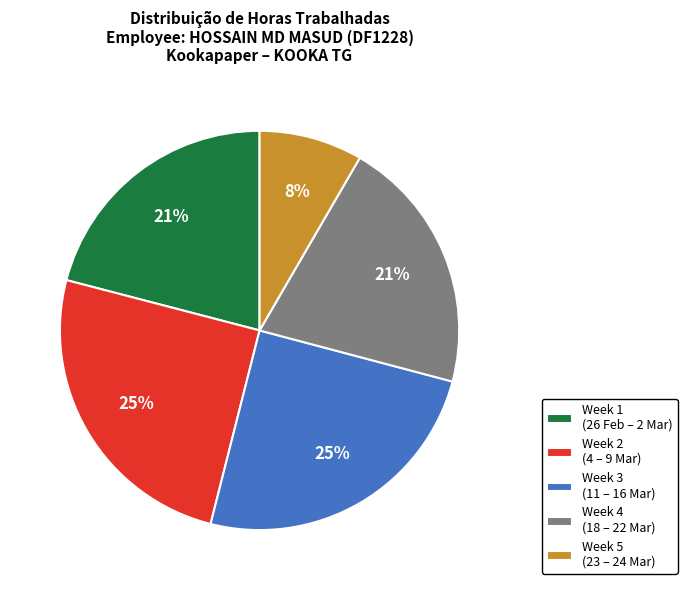

Is it true that Week 2 (4 – 9 Mar) is 25% of the pie?

True